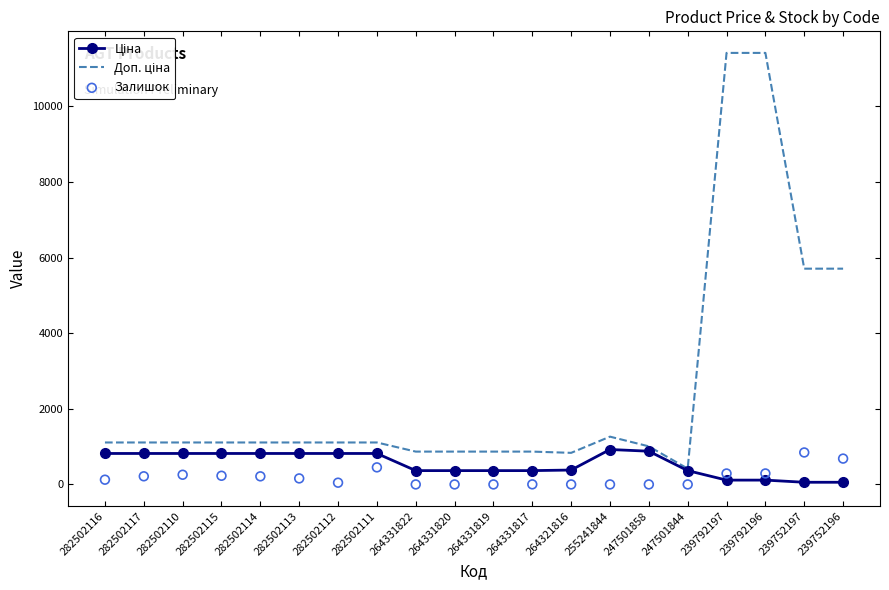

What are all the series names shown in the legend?

Ціна, Доп. ціна, Залишок